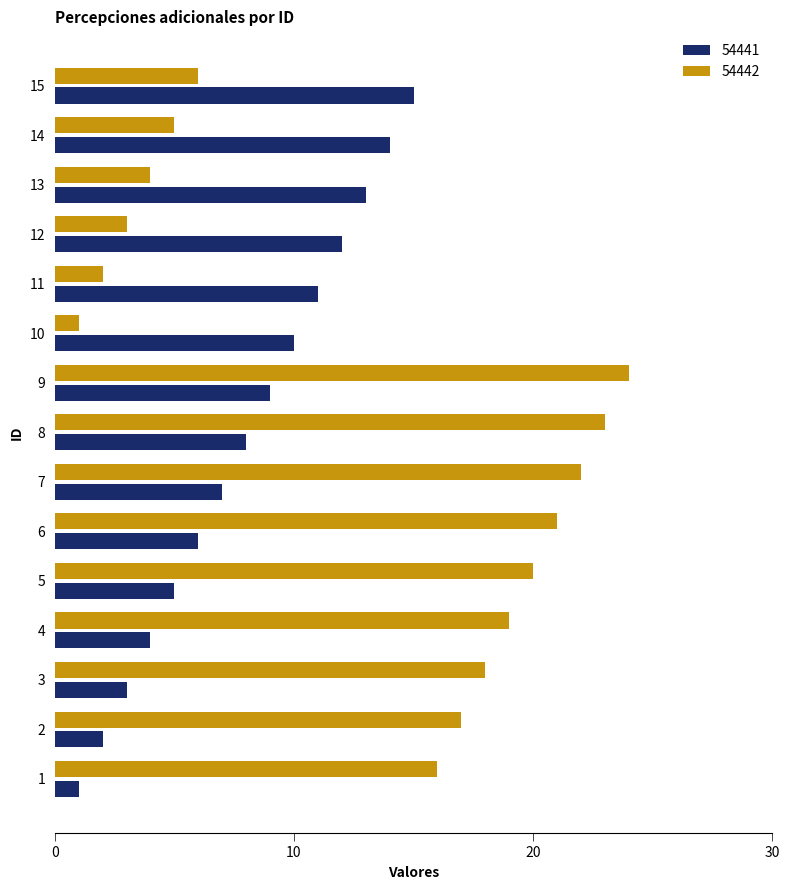

Read the 54442 value at 5.

20